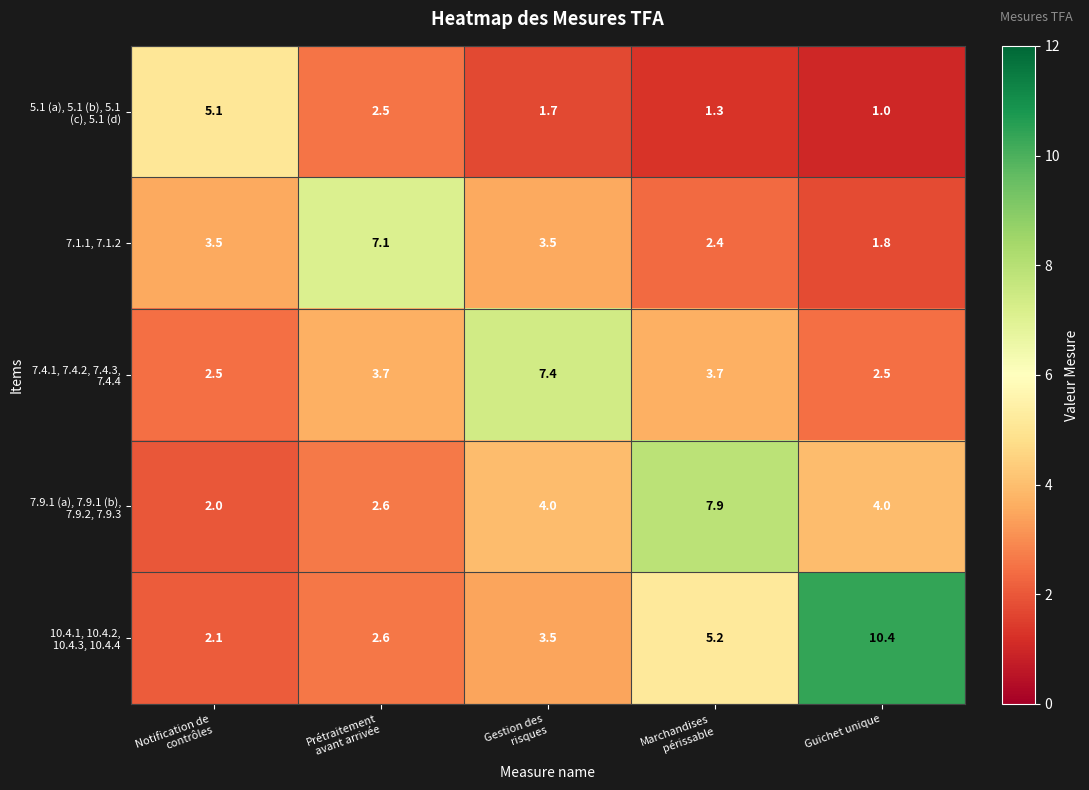

What is the average value of the 7.1.1, 7.1.2 series?

3.7